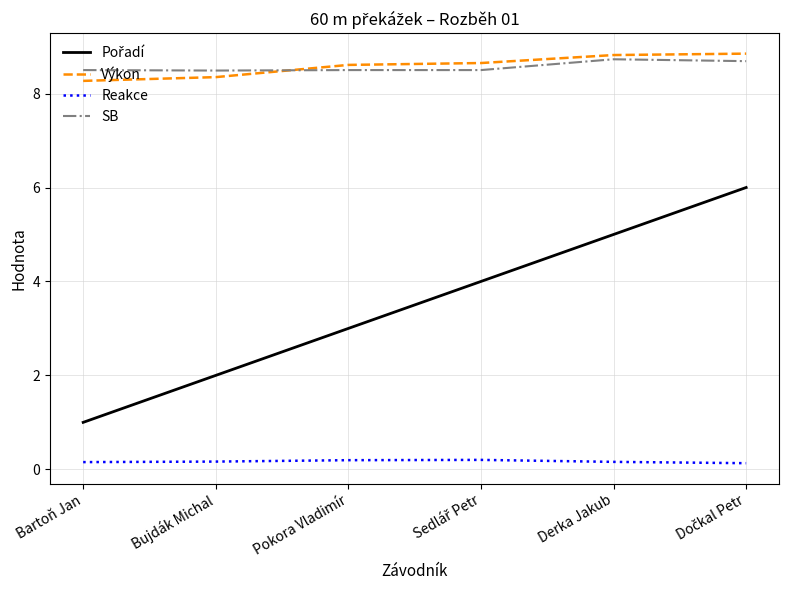

The value of SB at Derka Jakub is 8.7. True or false?

True